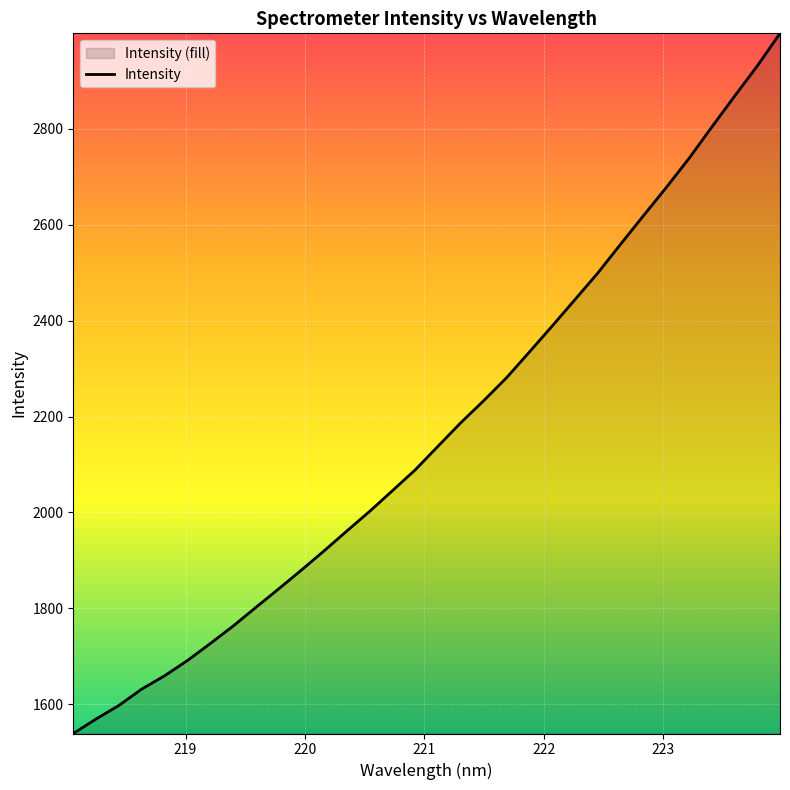

What is the difference between the maximum and minimum values?

1459.6